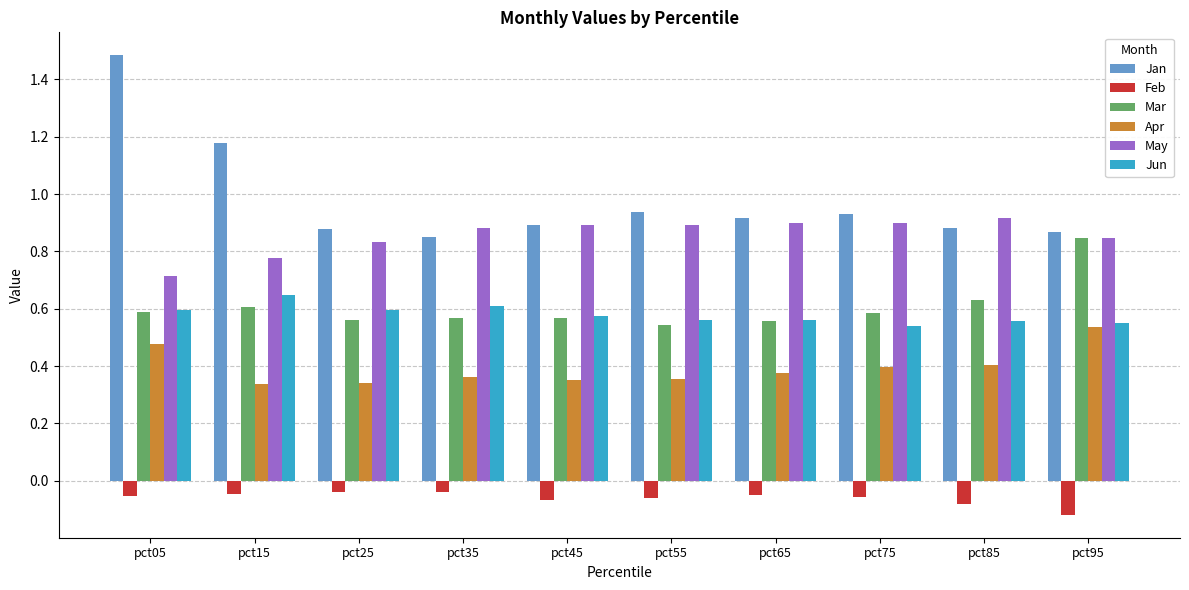

Which series has the largest total across all categories?

Jan